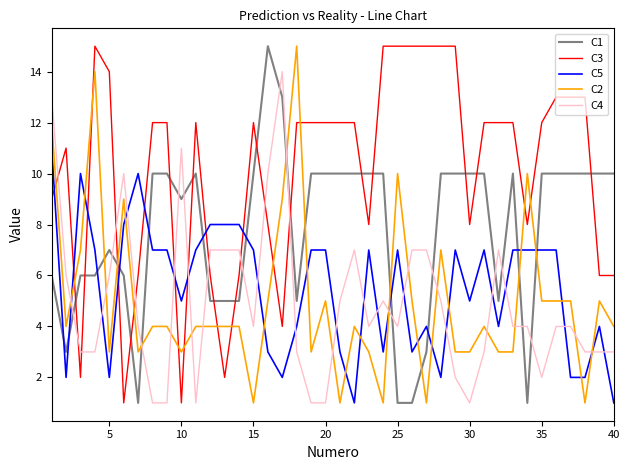

Which series has the largest total across all categories?

C3